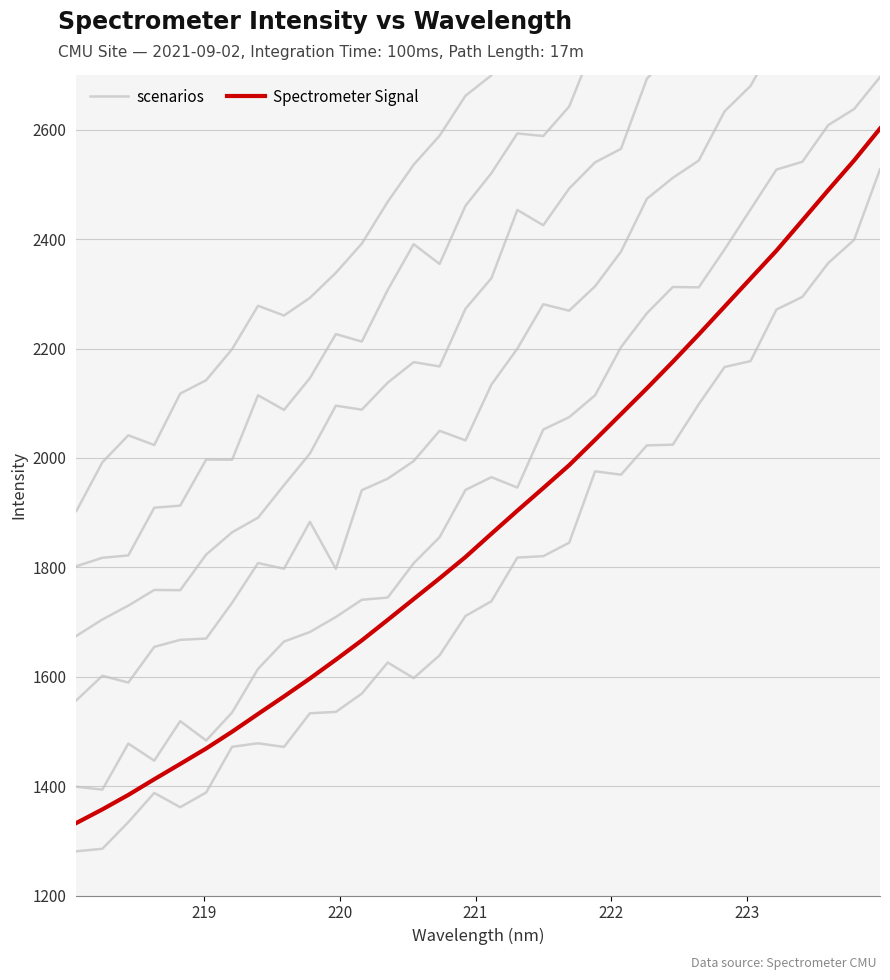

What is the maximum value shown in the chart?

2602.0